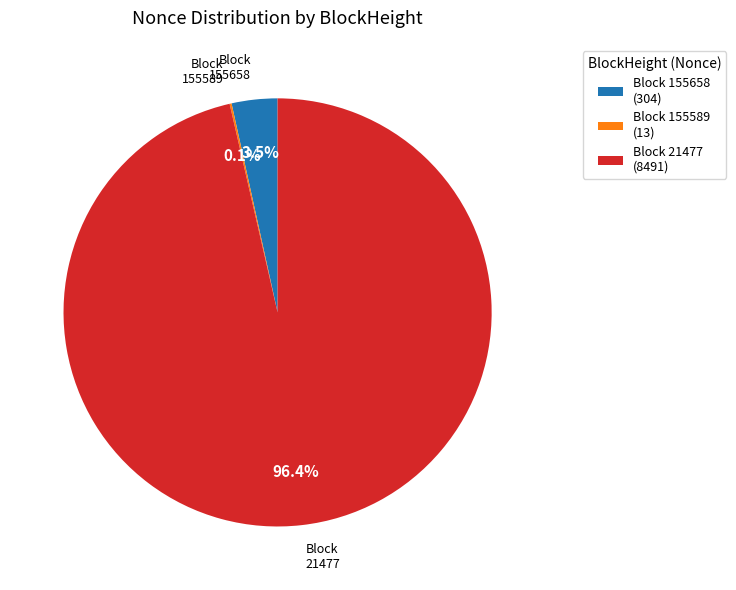

How much of the chart is everything except 21477?

3.6%